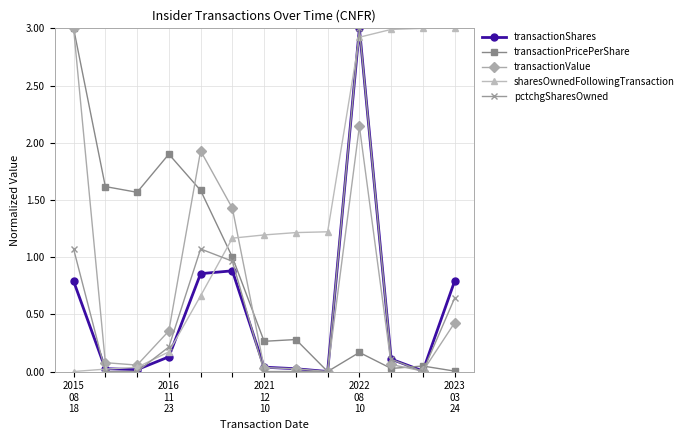

True or false: transactionShares has more than 0 interior local peaks.

True